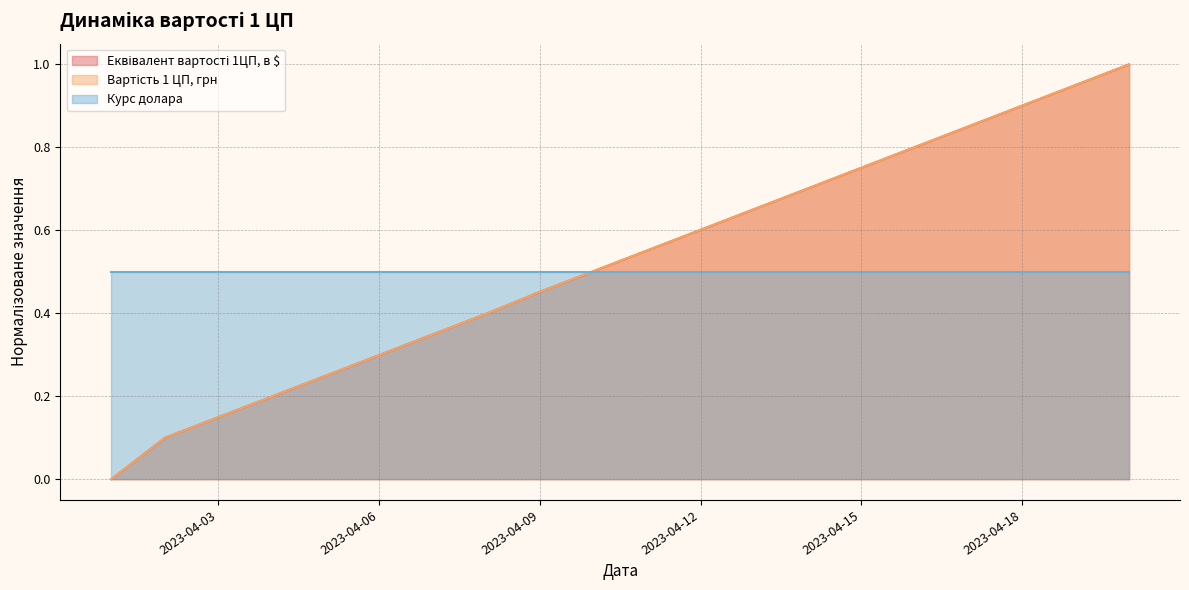

True or false: Вартість 1 ЦП, грн has a value of 0.3 at 2023-04-12.

False